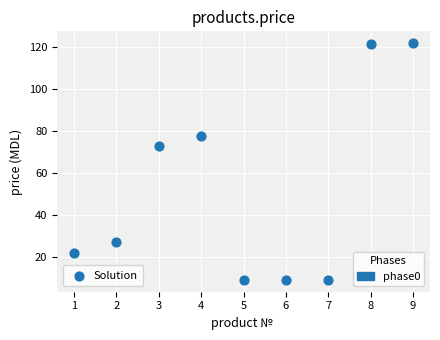

What is the range of Y values (max minus min)?

112.4